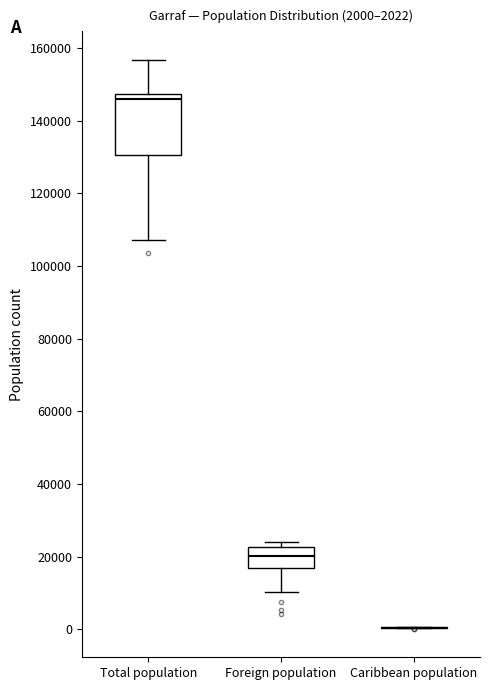

Which box is the tallest, from its lower edge to its upper edge?

Total population